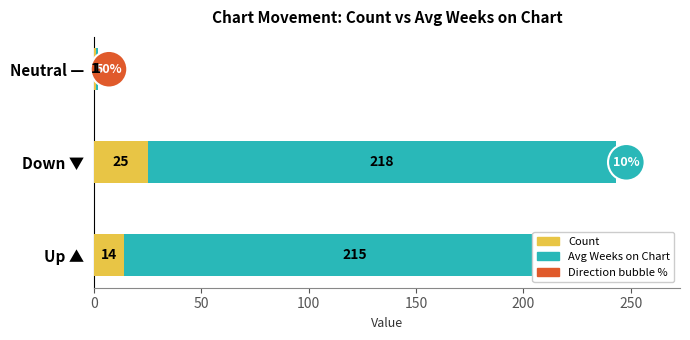

What is the difference between the second highest and minimum values in the Count series?

13